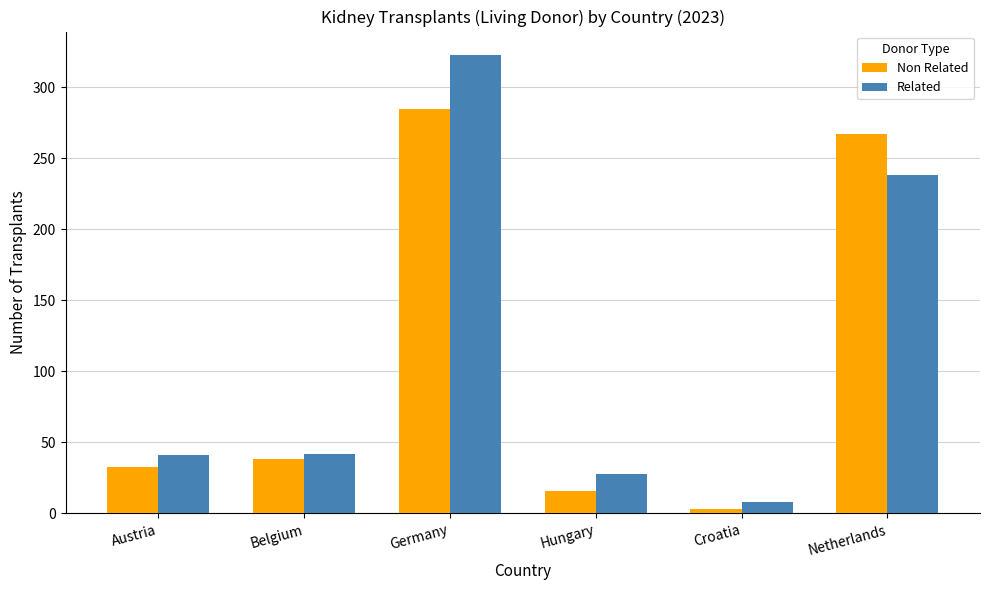

How many categories are shown in the chart?

6